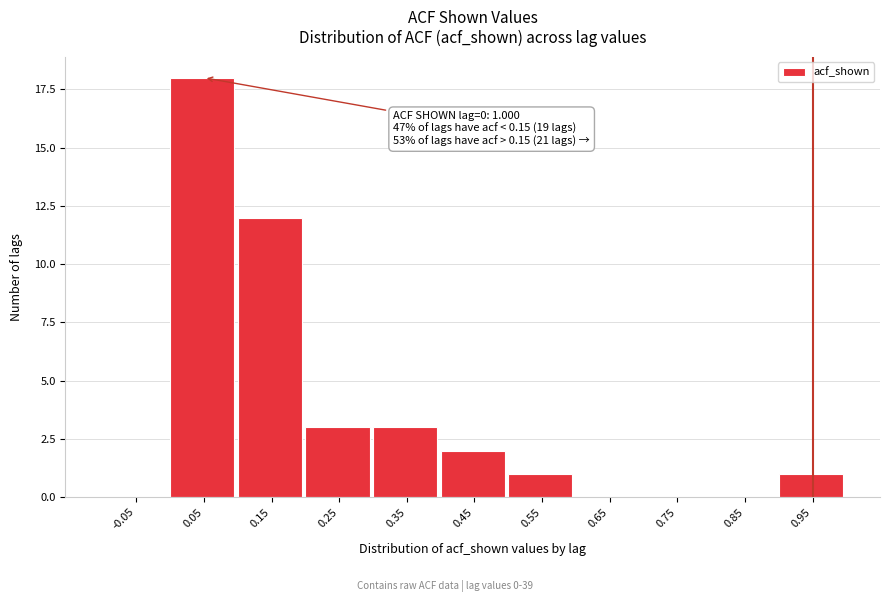

Reading left to right, transcribe all the data shown in this chart.

-0.05=0	0.05=18	0.15=12	0.25=3	0.35=3	0.45=2	0.55=1	0.65=0	0.75=0	0.85=0	0.95=1